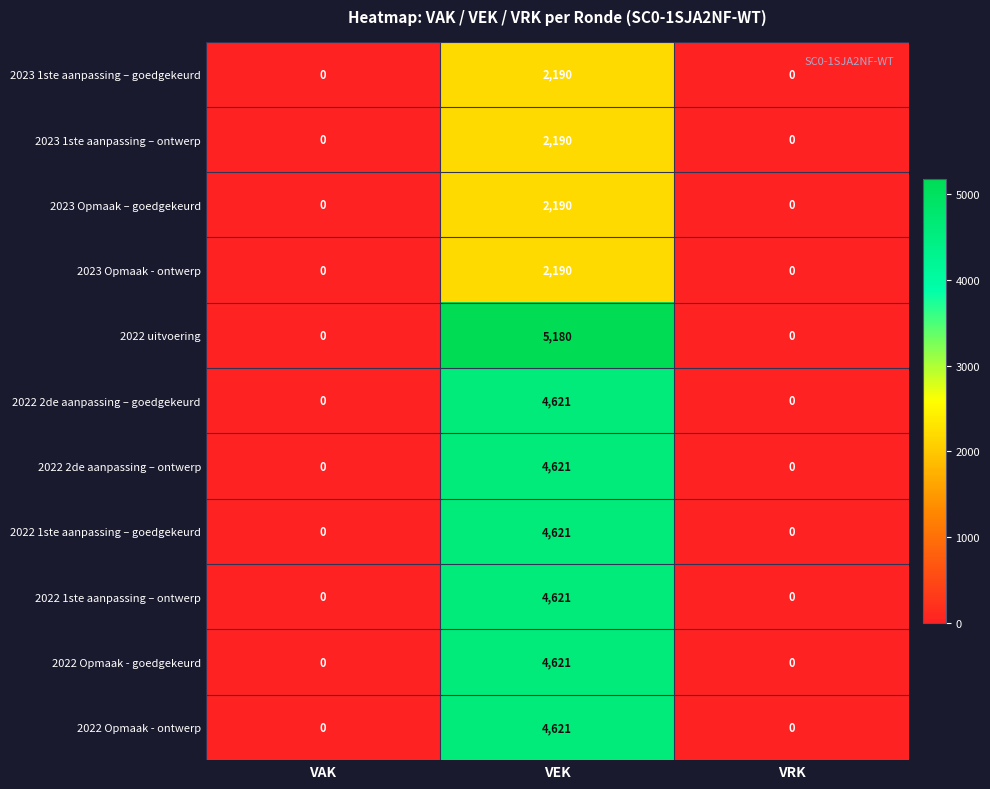

Which series has the largest range (max minus min)?

2022 uitvoering